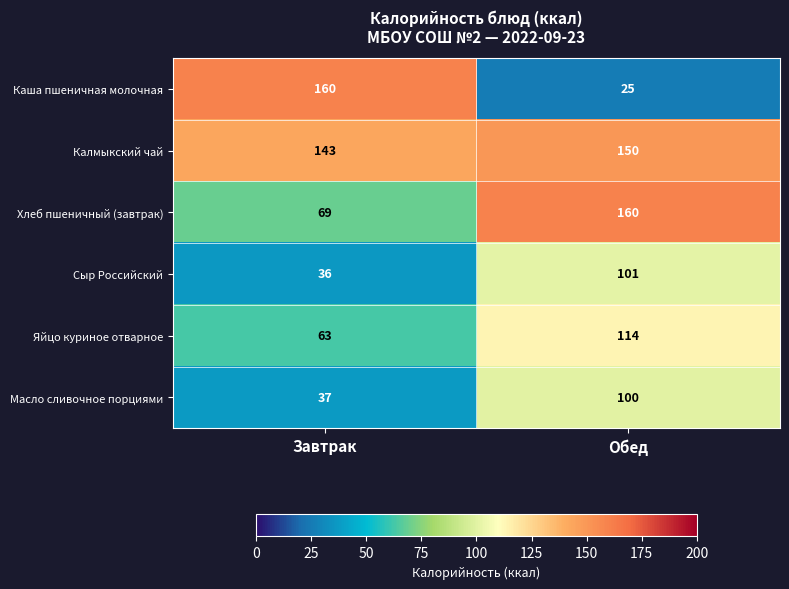

Reading right to left, what are all the values shown in this chart?

Каша пшеничная молочная: 25	160
Калмыкский чай: 150	143
Хлеб пшеничный (завтрак): 160	69
Сыр Российский: 101	36
Яйцо куриное отварное: 114	63
Масло сливочное порциями: 100	37